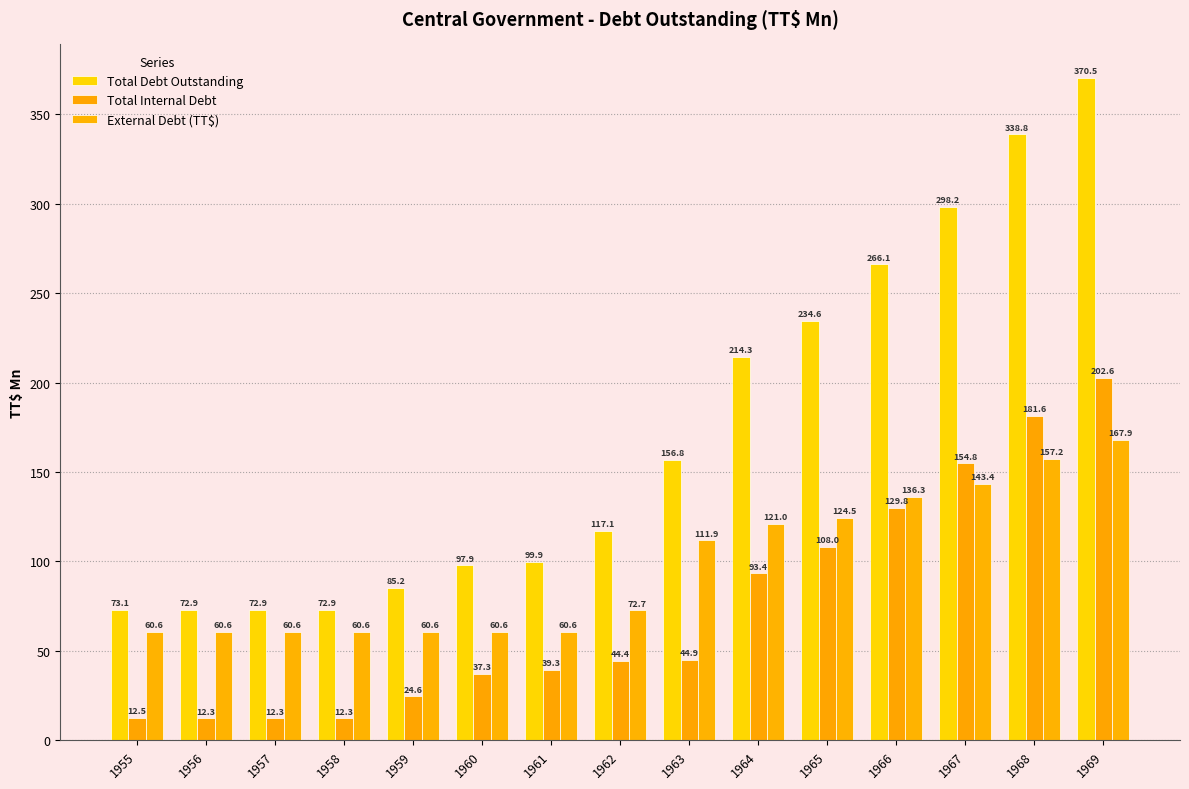

List the series in order of their overall mean, lowest first.

Total Internal Debt, External Debt (TT$), Total Debt Outstanding